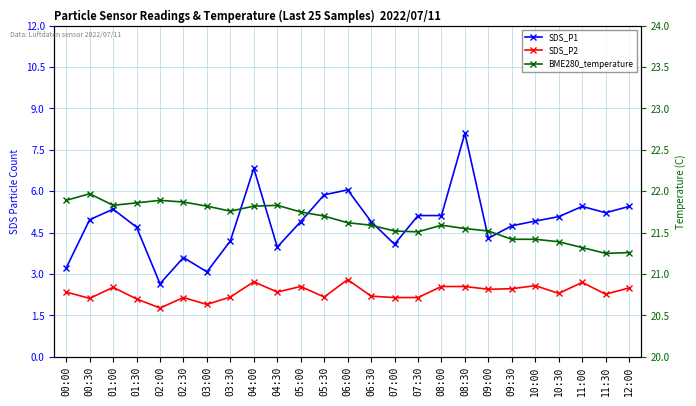

What is the difference between the BME280_temperature values at 05:30 and 05:00?

0.1